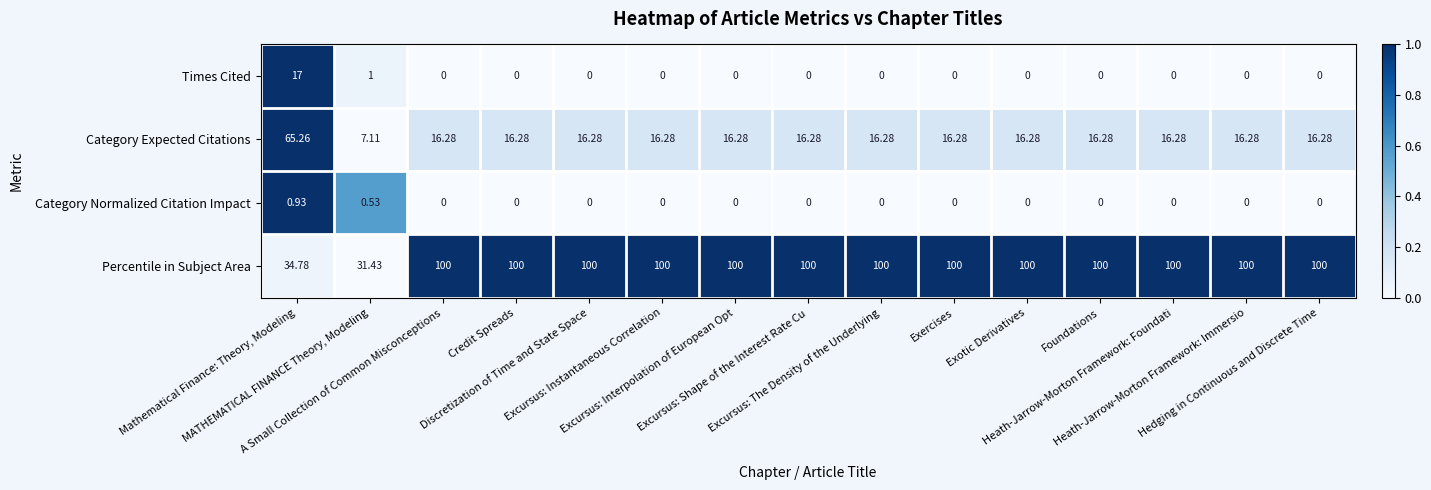

At which category is the sum across all series the highest?

Mathematical Finance: Theory, Modeling